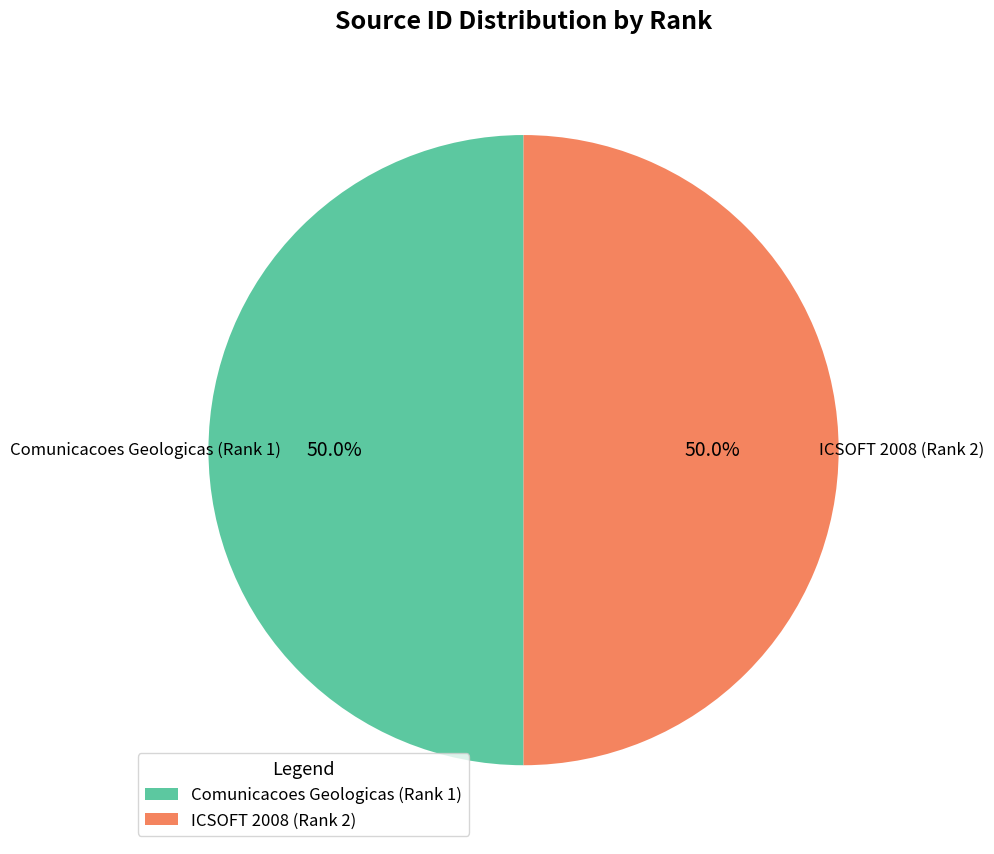

To the nearest percent, what is the combined percentage of ICSOFT 2008 (Rank 2) and Comunicacoes Geologicas (Rank 1)?

100%